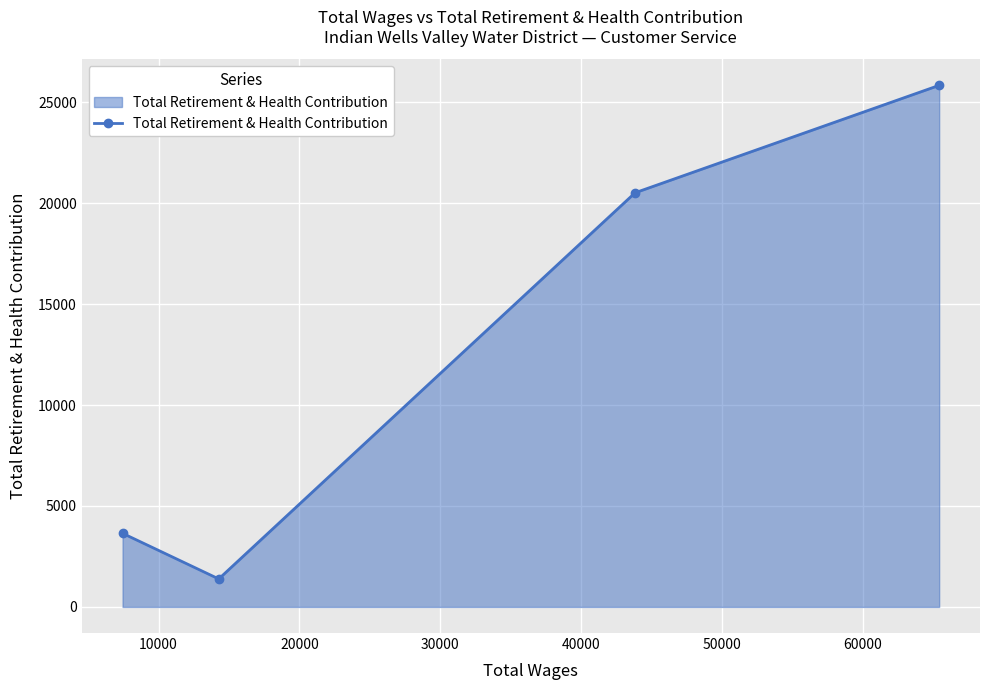

True or false: there are more than 0 points higher than both neighbors.

False